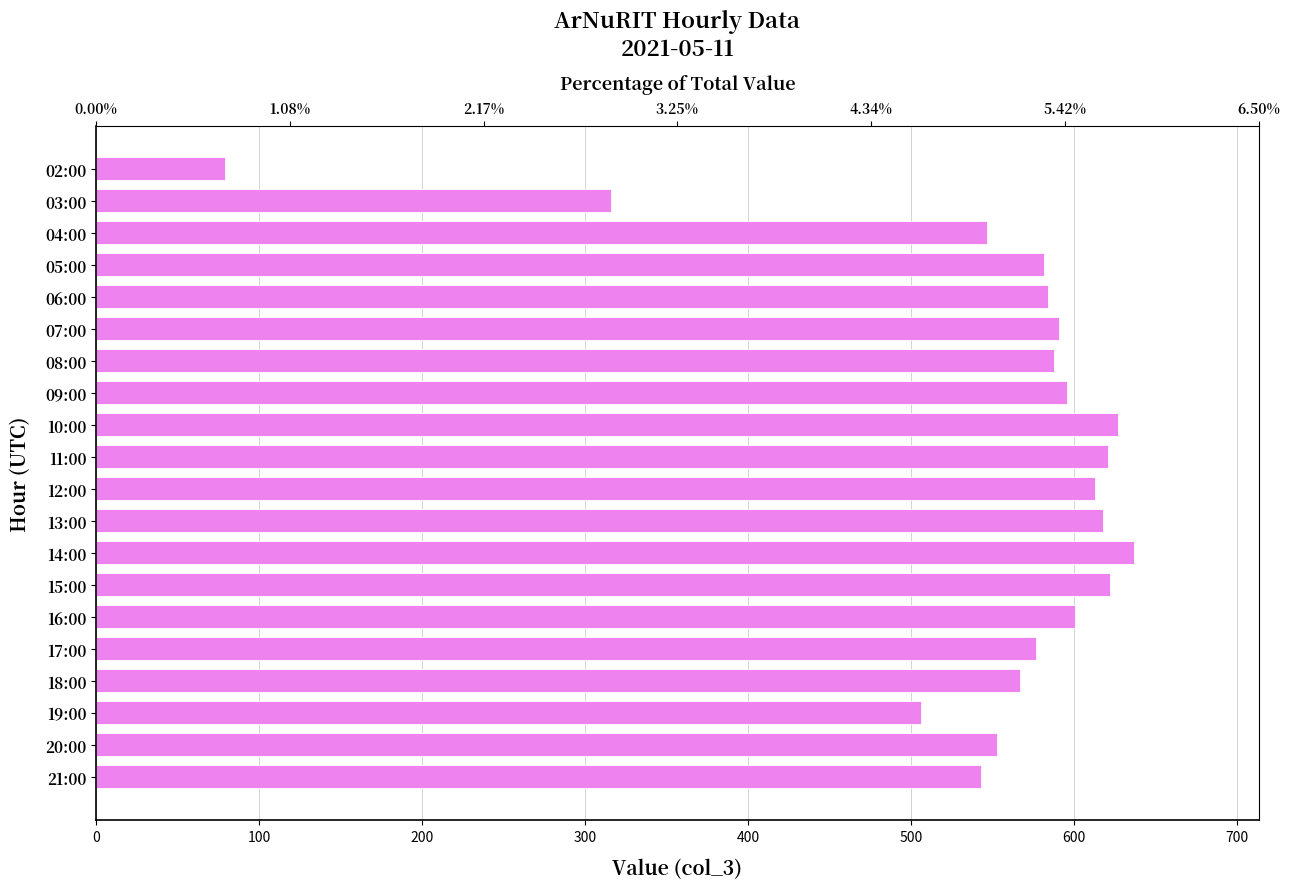

The value at 03:00 is 216. True or false?

False